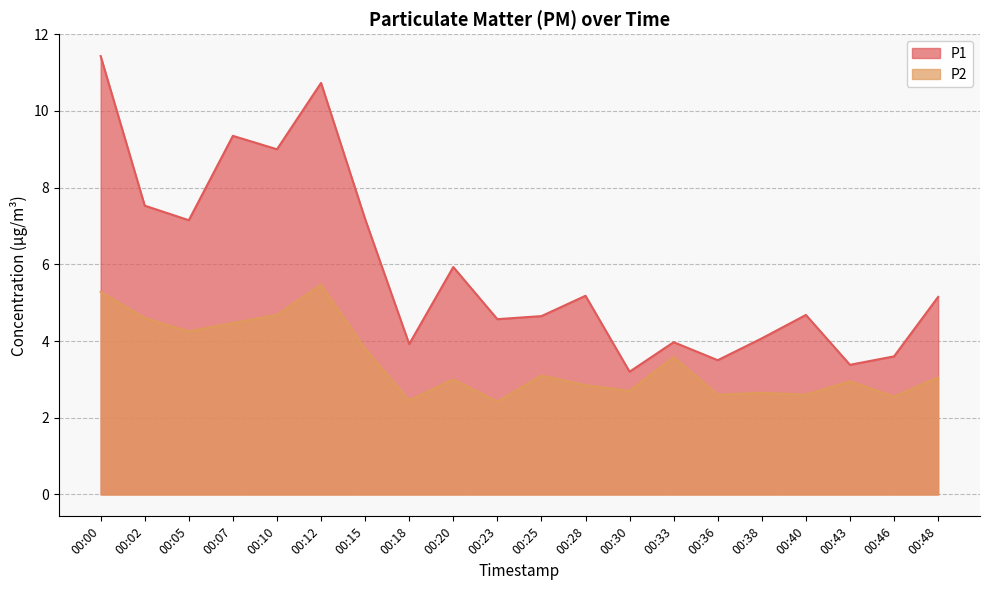

Between 00:00 and 00:07, which is larger?

00:00